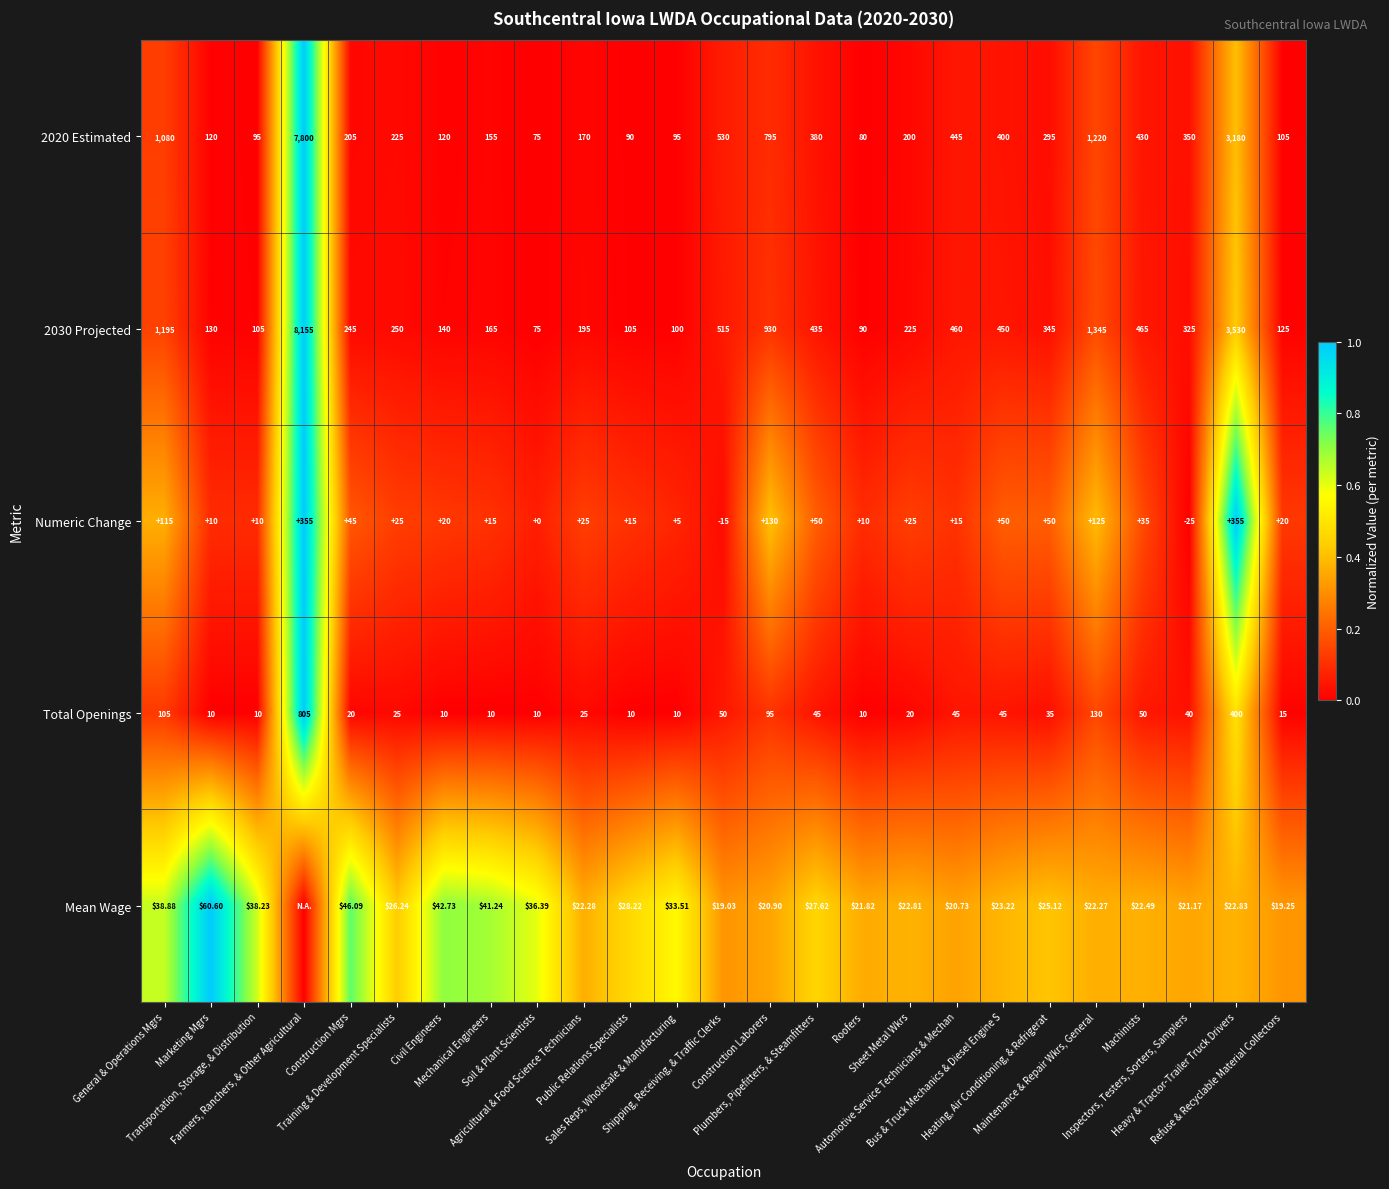

How many values in the Total Openings series are below 25?

11